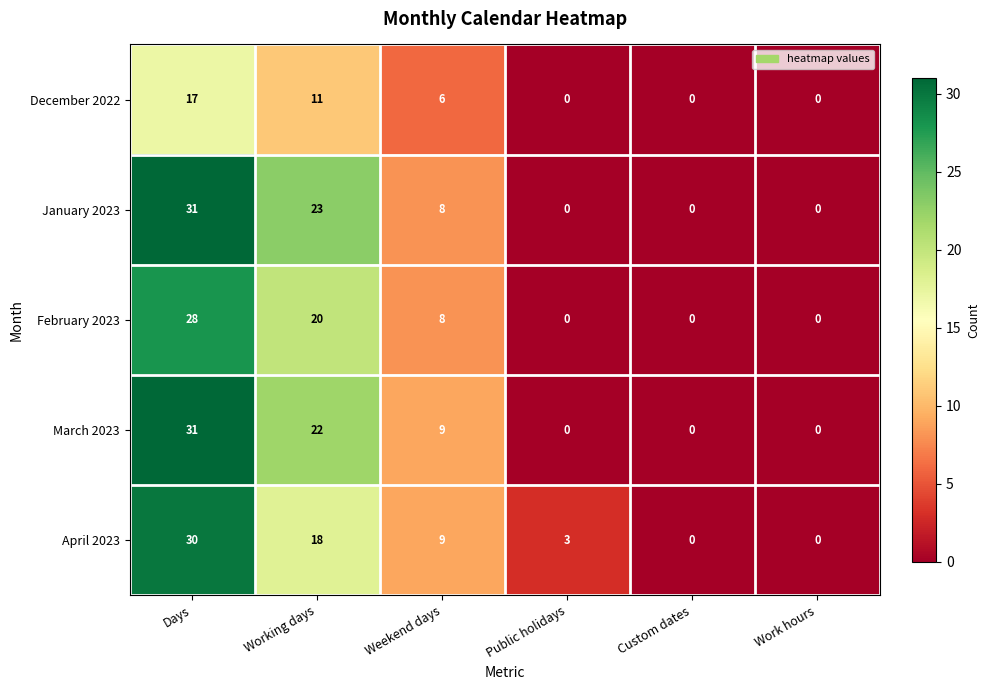

What is the total value across all series at Public holidays?

3